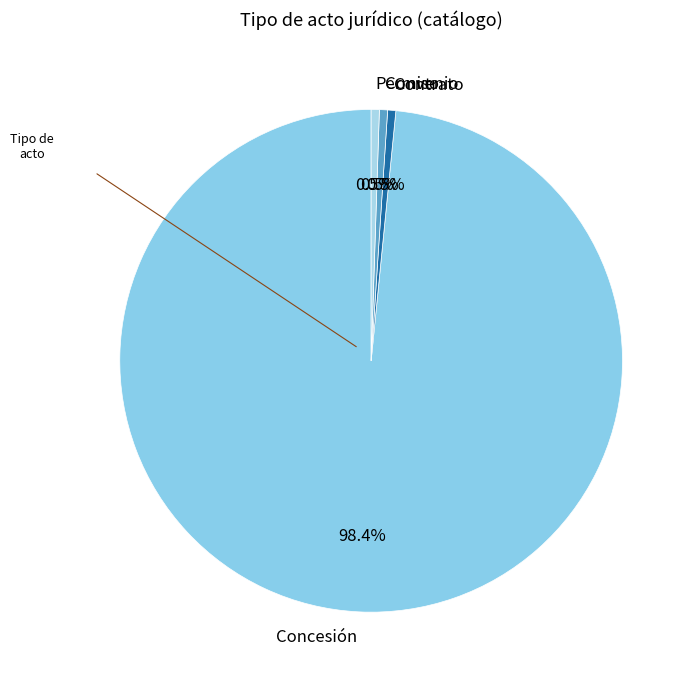

Does Convenio account for over 50% of the chart?

No